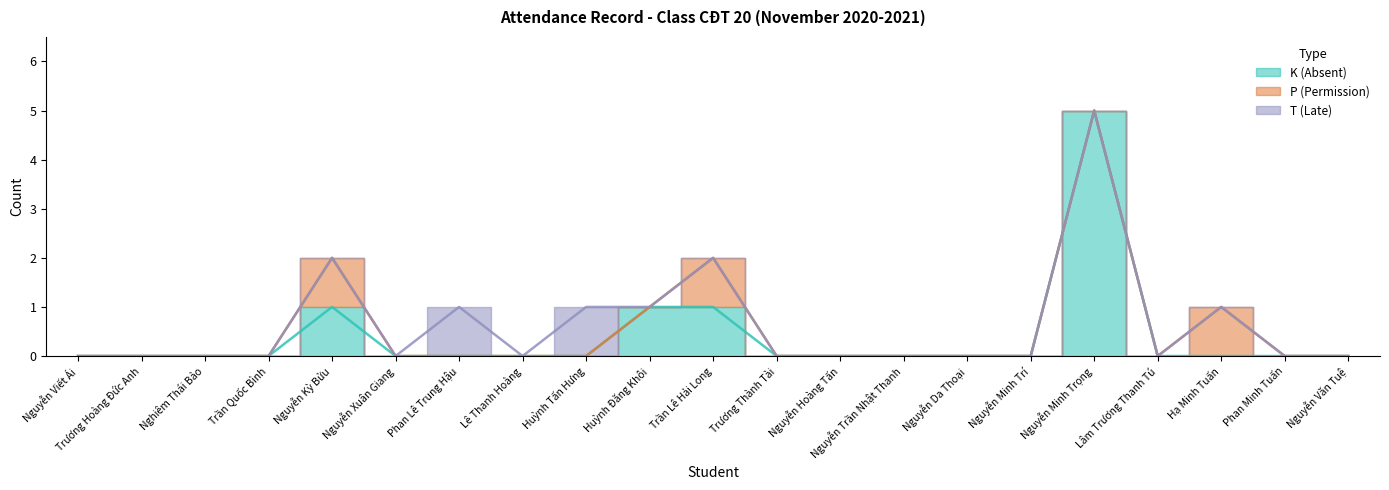

How many data points in P (Permission) are above 0?

3